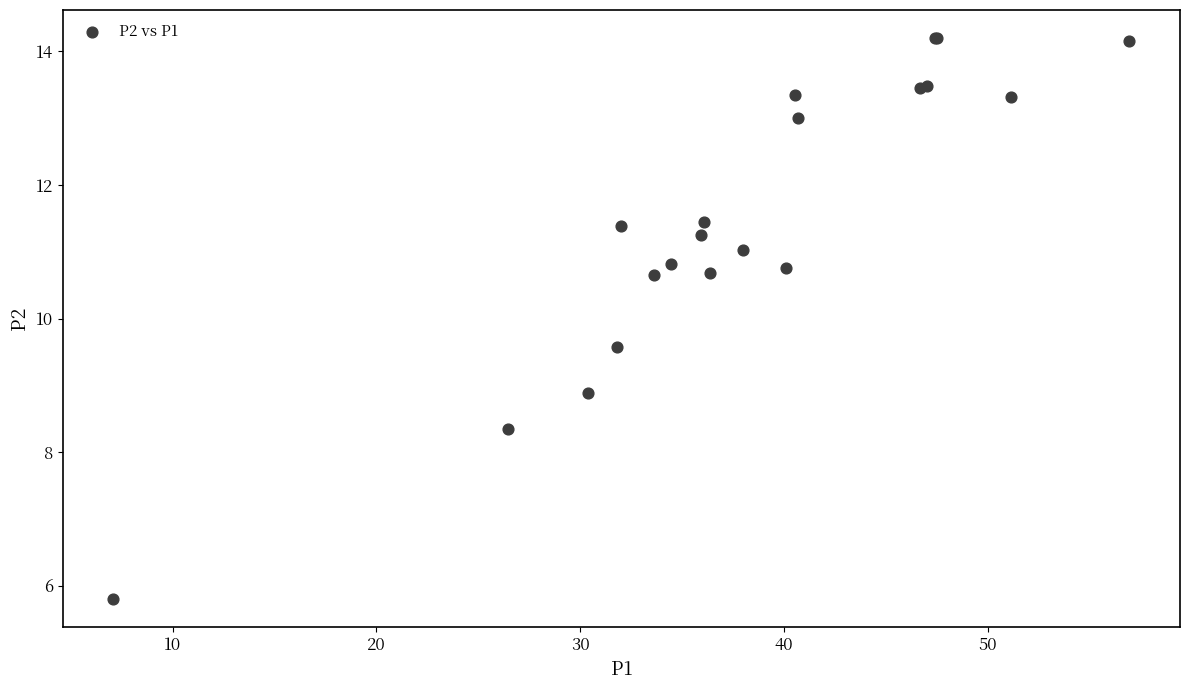

What Y value in the scatter plot is closest to 10?

9.6